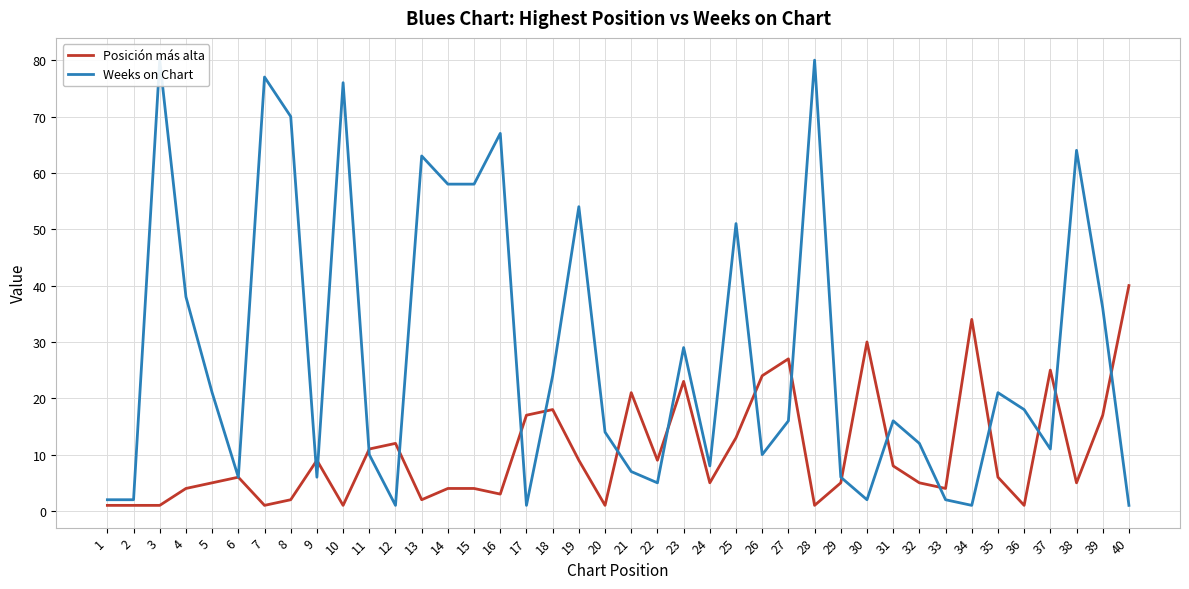

At which category is the sum across all series the highest?

3